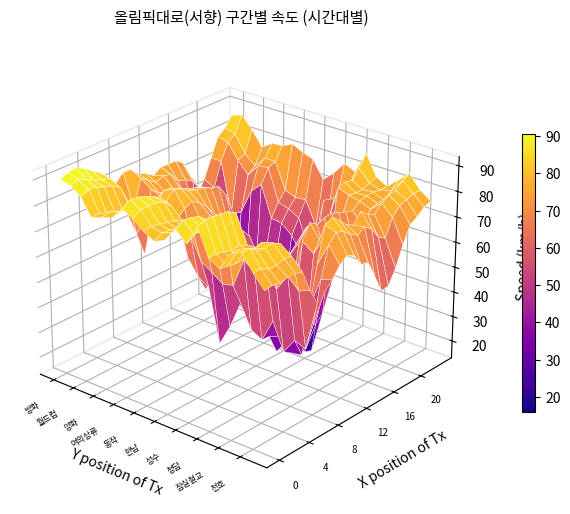

At which category does the chart reach its minimum across all series?

12